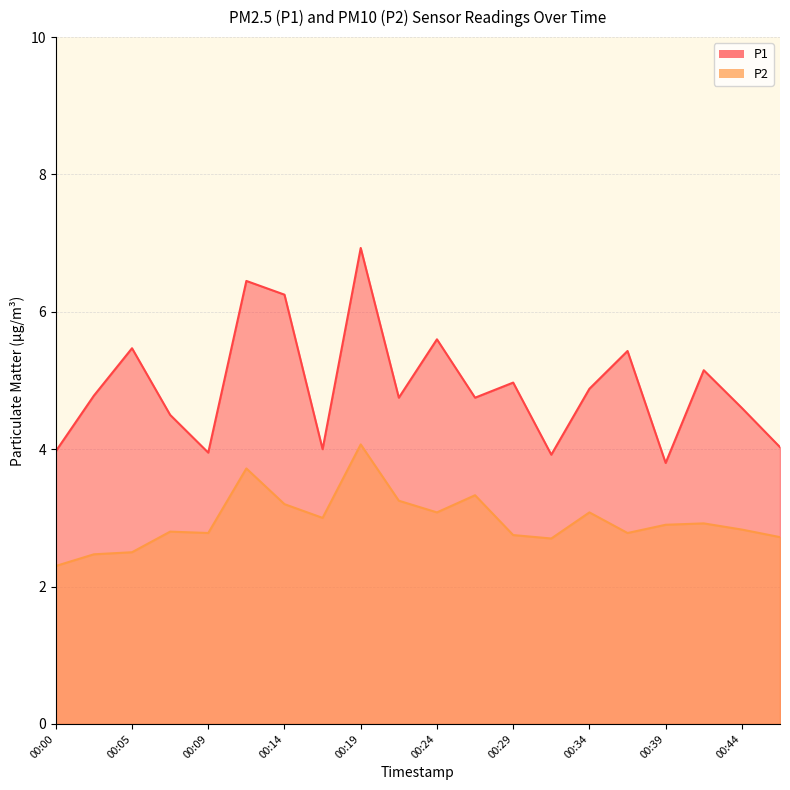

What is the spread (max minus min) of values at 00:07?

1.7